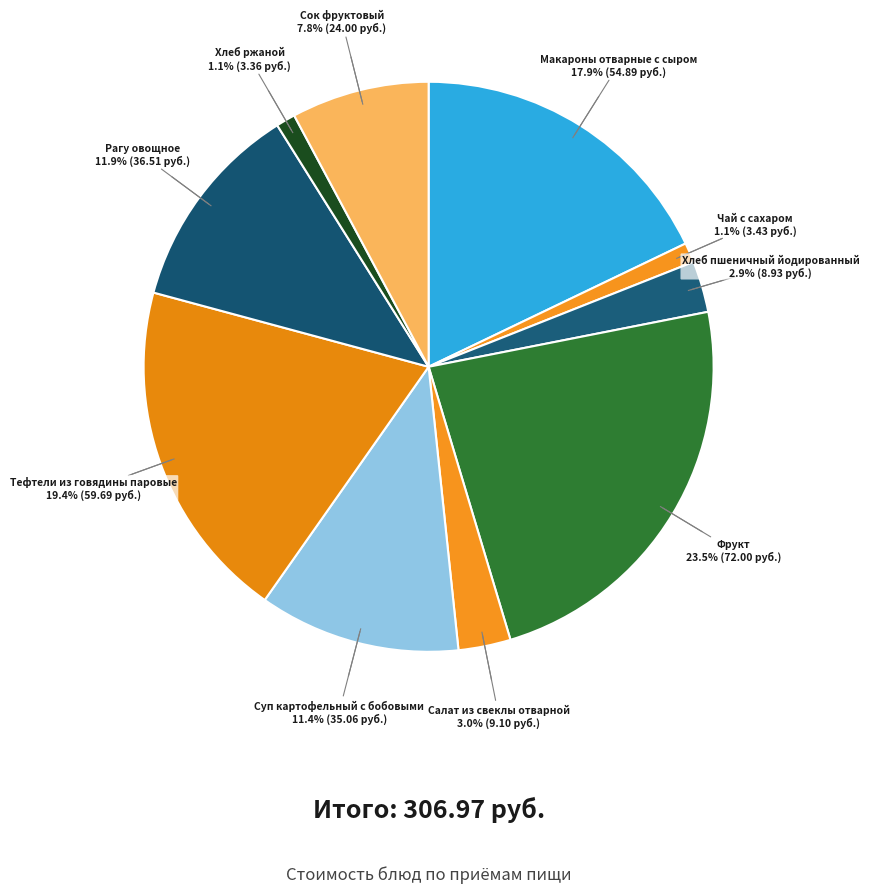

To the nearest percent, what is the difference between the largest and smallest slice percentages?

22%